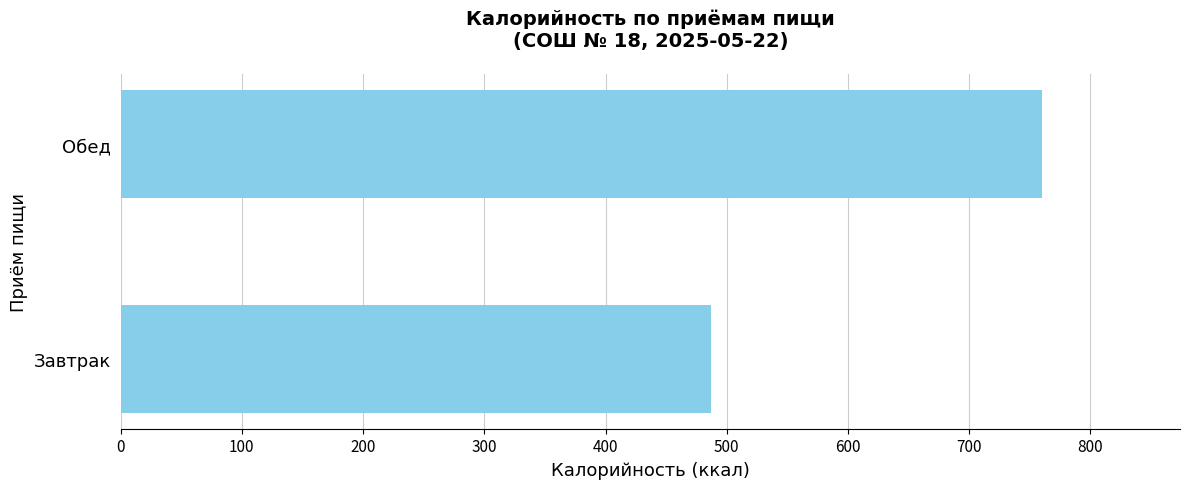

What is the average value?

623.5